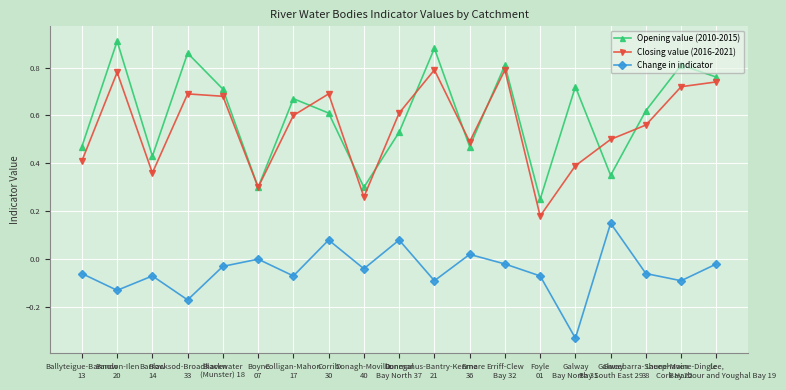

True or false: Opening value (2010-2015) has more than 0 interior local peaks.

True